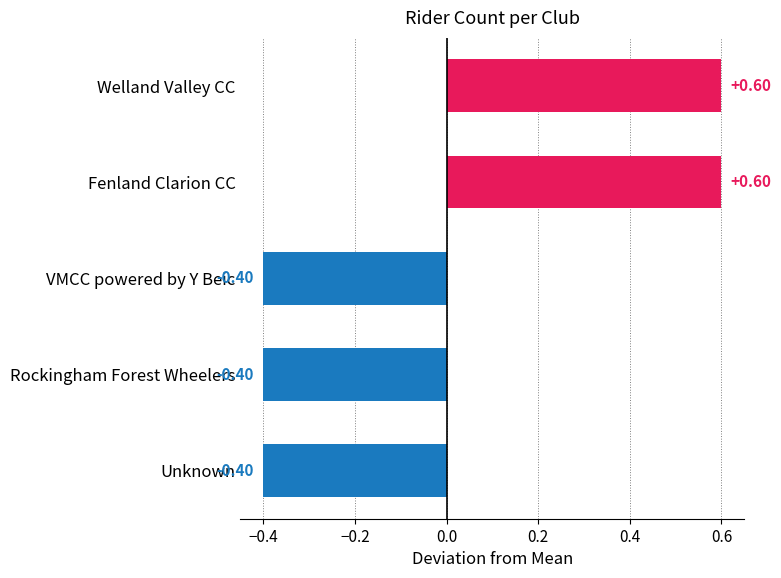

Which has a higher value, Fenland Clarion CC or Unknown?

Fenland Clarion CC